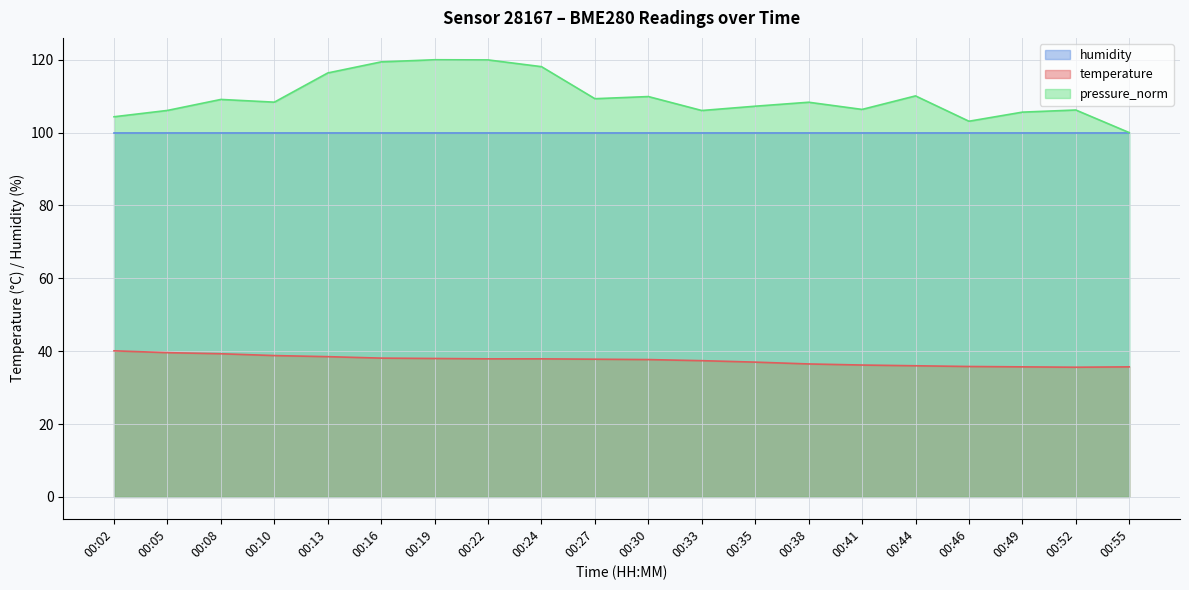

The temperature series shows 58.7 at 00:24. True or false?

False